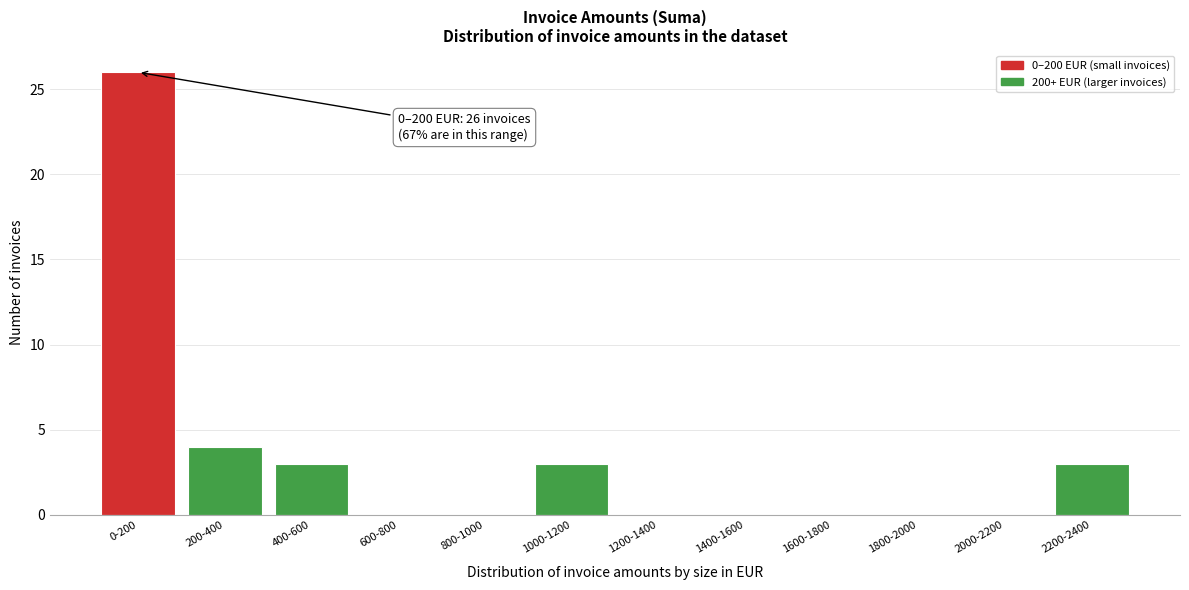

Reading left to right, extract all data points from this chart.

0-200=26	200-400=4	400-600=3	600-800=0	800-1000=0	1000-1200=3	1200-1400=0	1400-1600=0	1600-1800=0	1800-2000=0	2000-2200=0	2200-2400=3